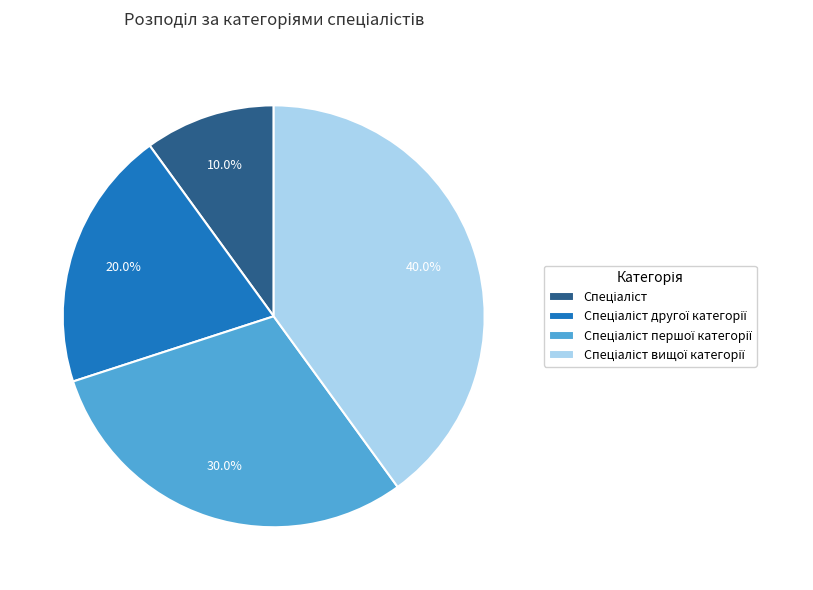

Is there a majority slice in this chart?

No